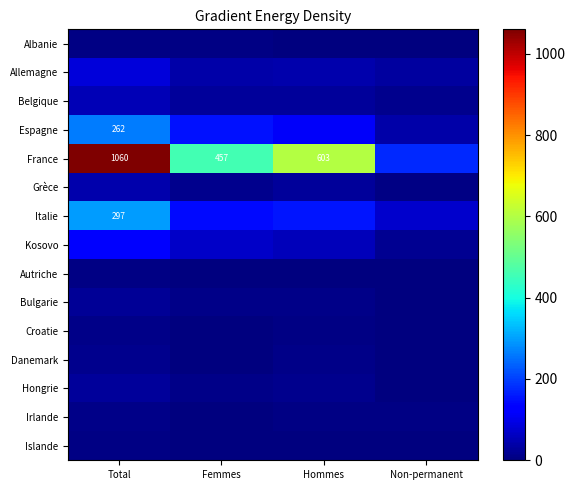

True or false: France has a value of 1604 at Total.

False